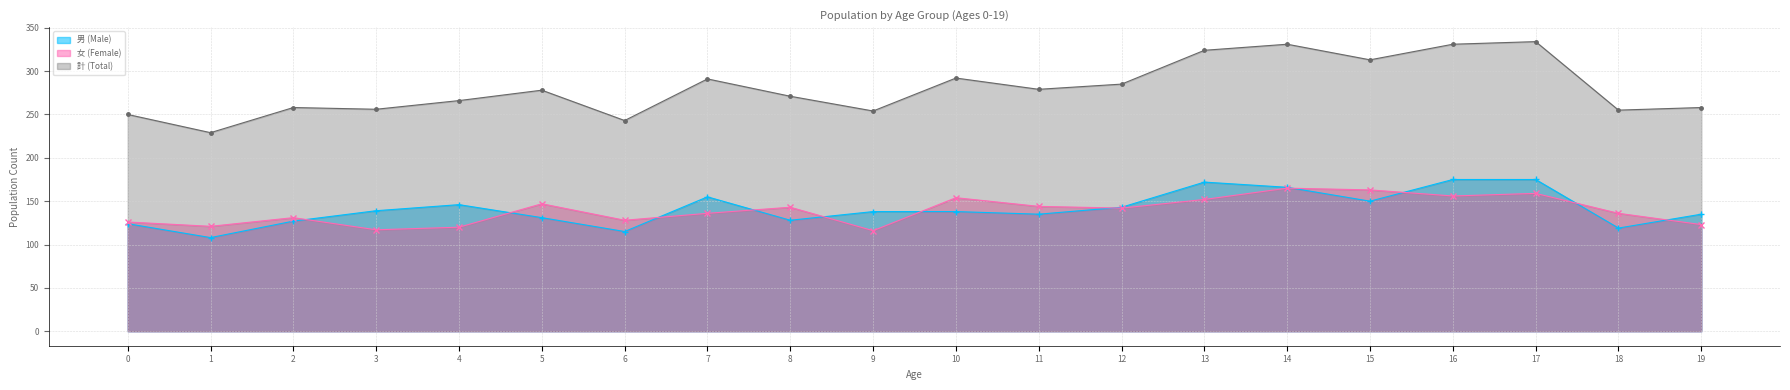

Which series has the widest spread of values?

計 (Total)